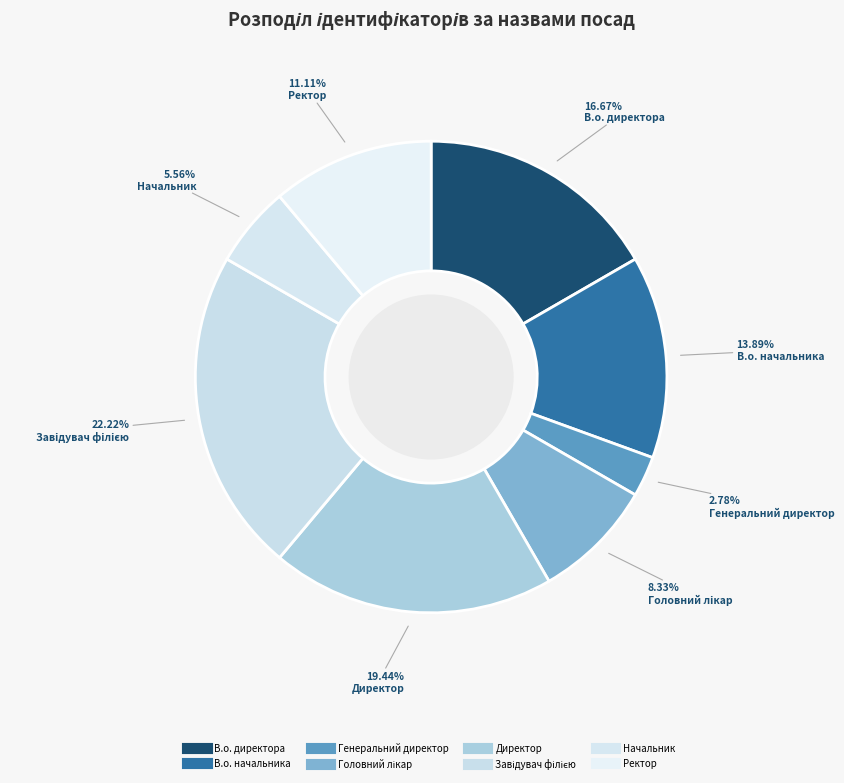

What is the largest slice in the pie chart?

Завідувач філією